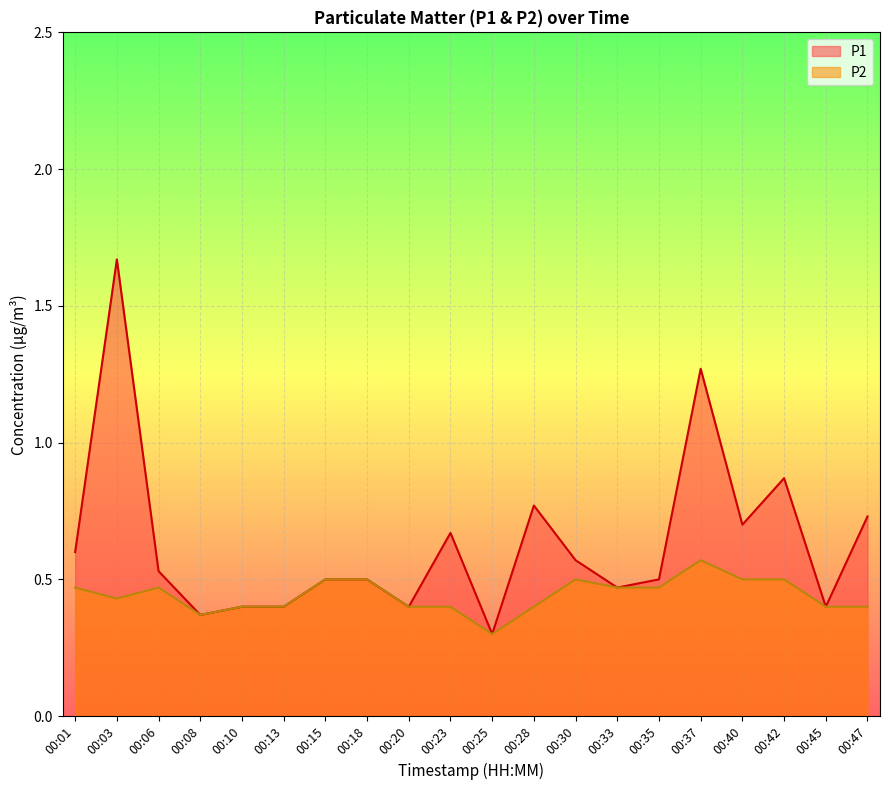

True or false: P2 has a value of 1.0 at 00:37.

False